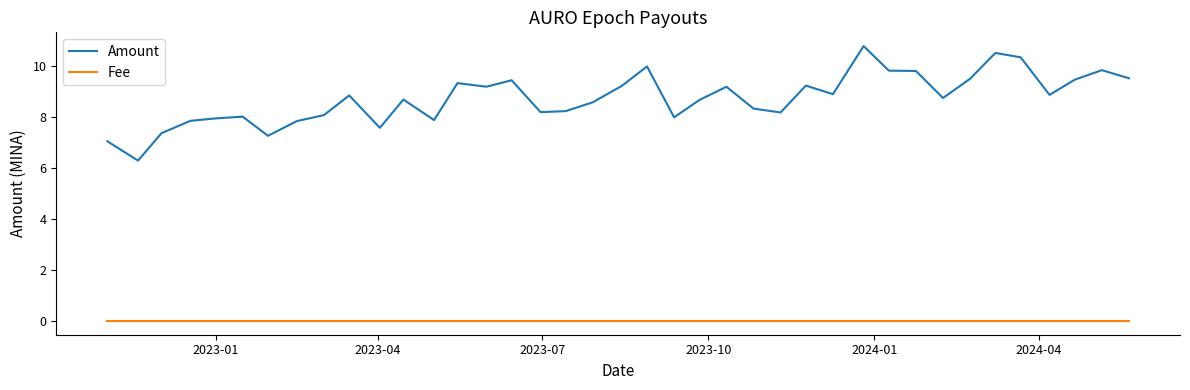

What is the difference between the maximum and minimum values in the Amount series?

4.5